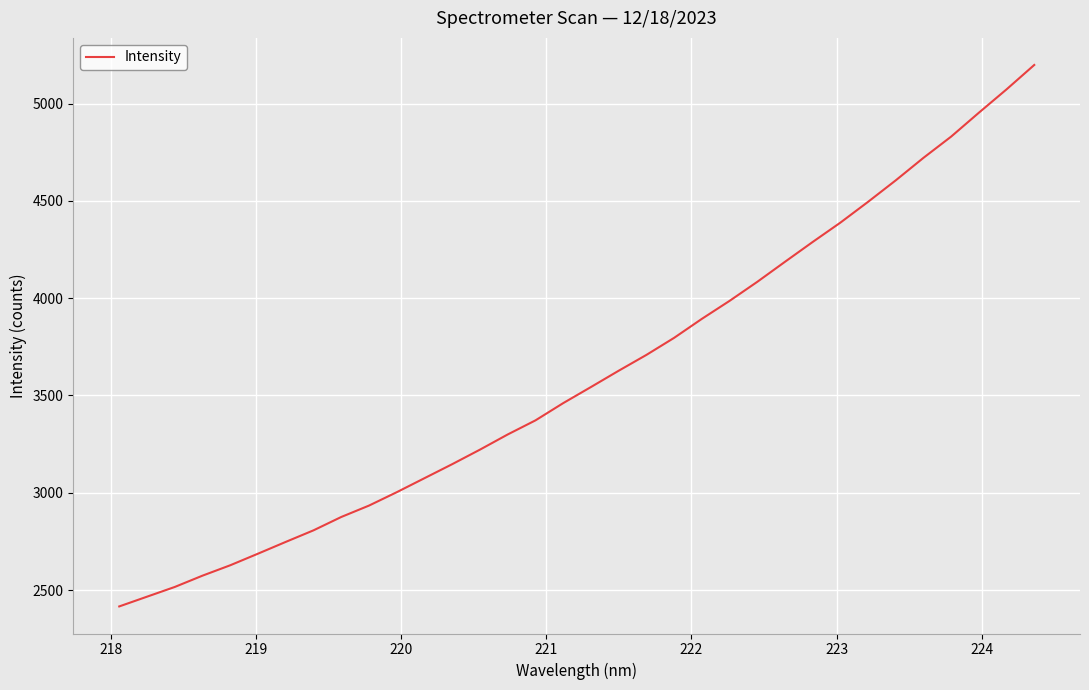

What is the difference between the maximum and minimum values?

2782.3